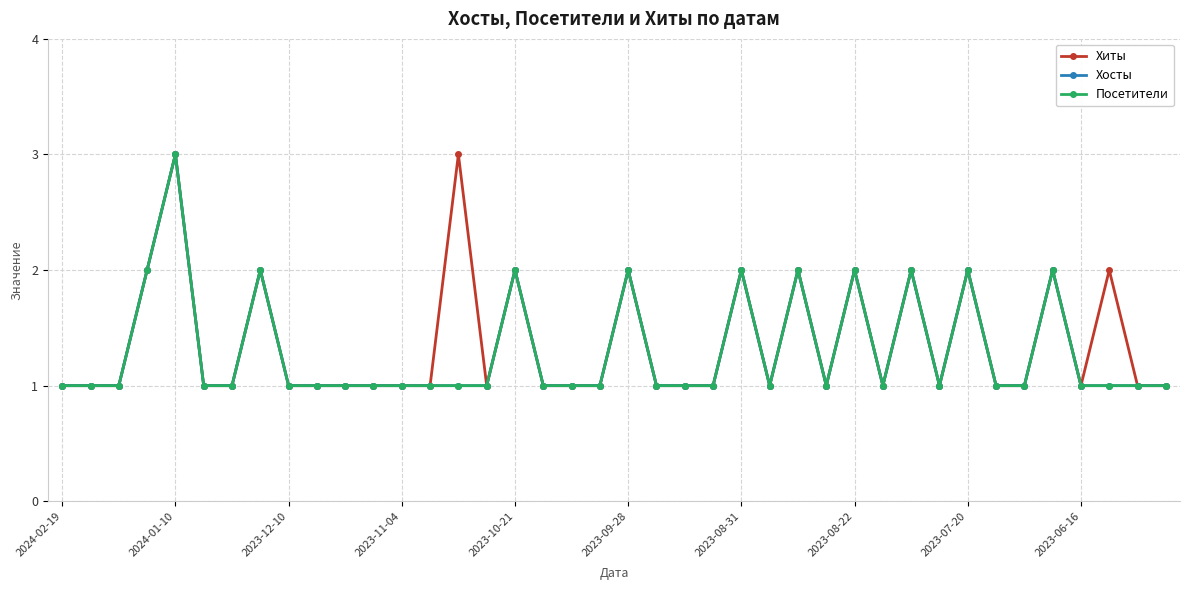

Is this an area chart (filled region under the line)?

No